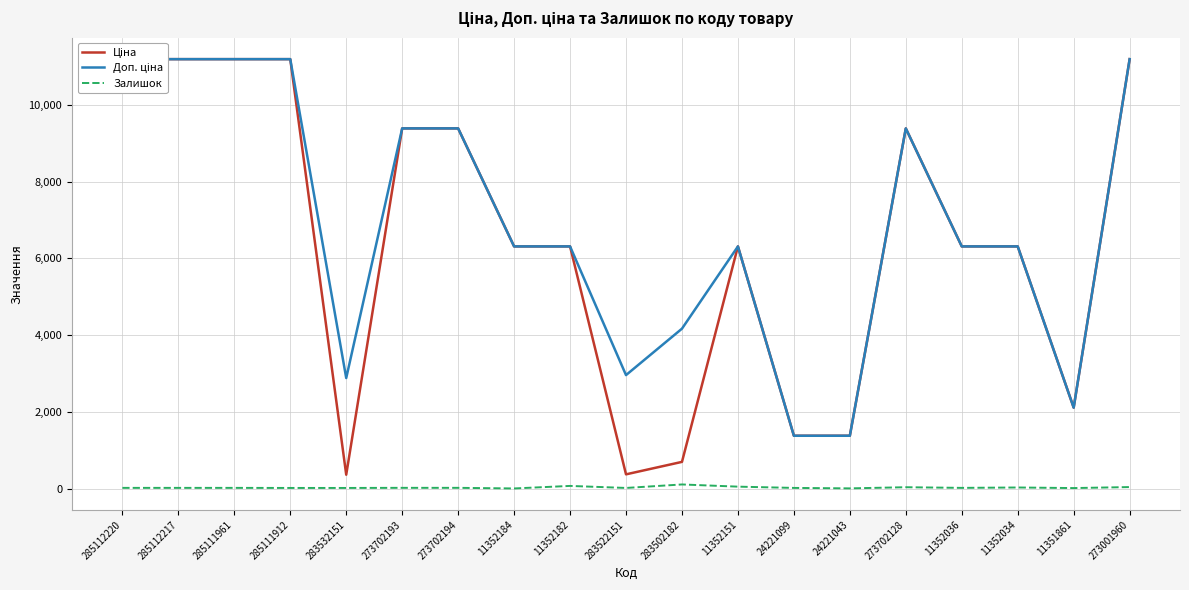

At which category is the sum across all series the highest?

273001960